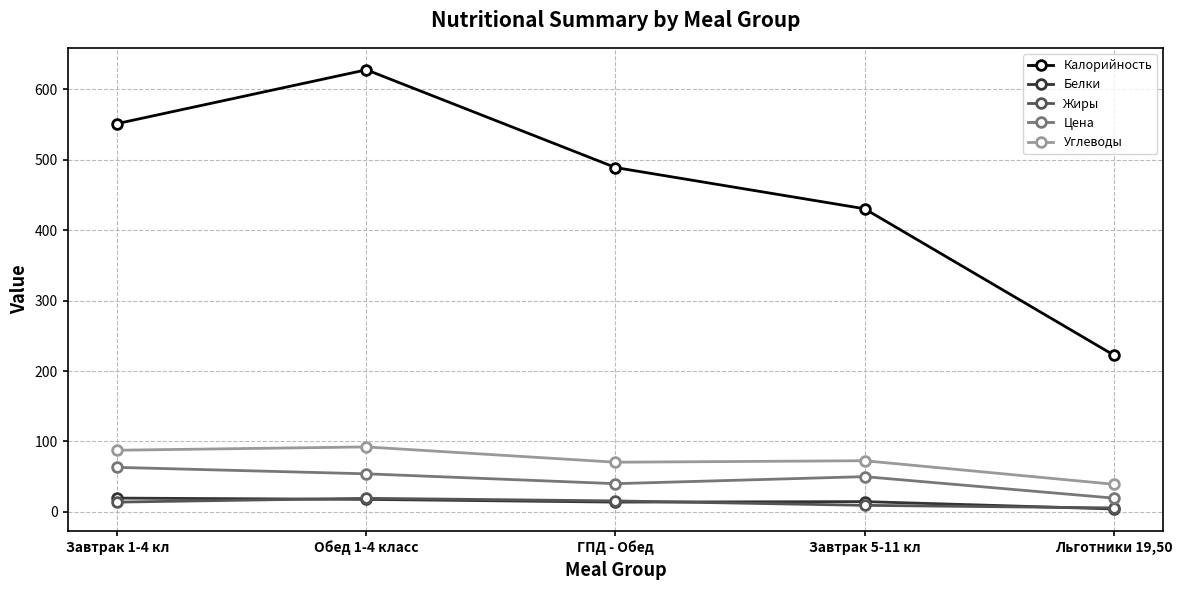

Where is the first local minimum for Углеводы?

ГПД - Обед